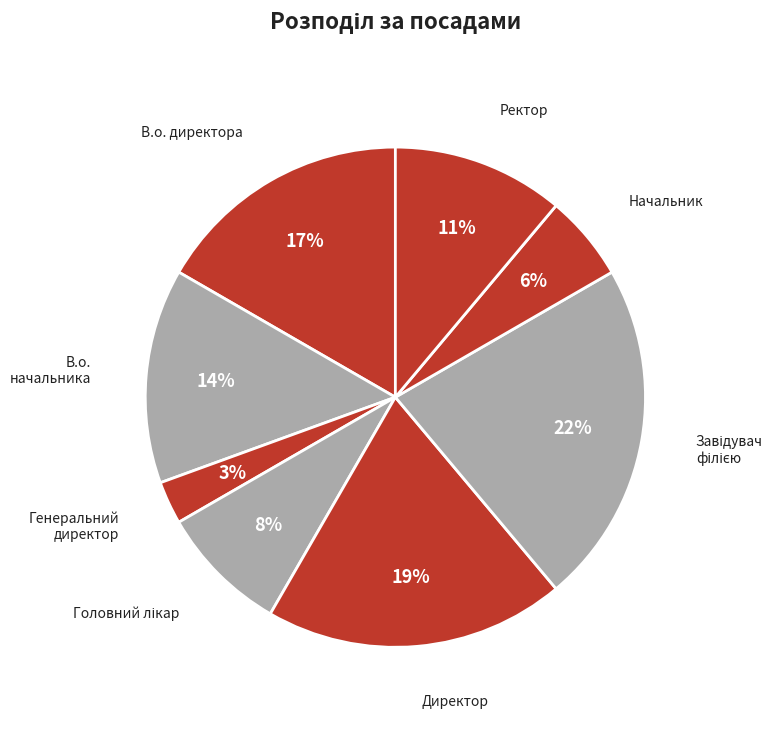

To the nearest percent, what is the difference between the Генеральний директор and Начальник slice percentages?

3%